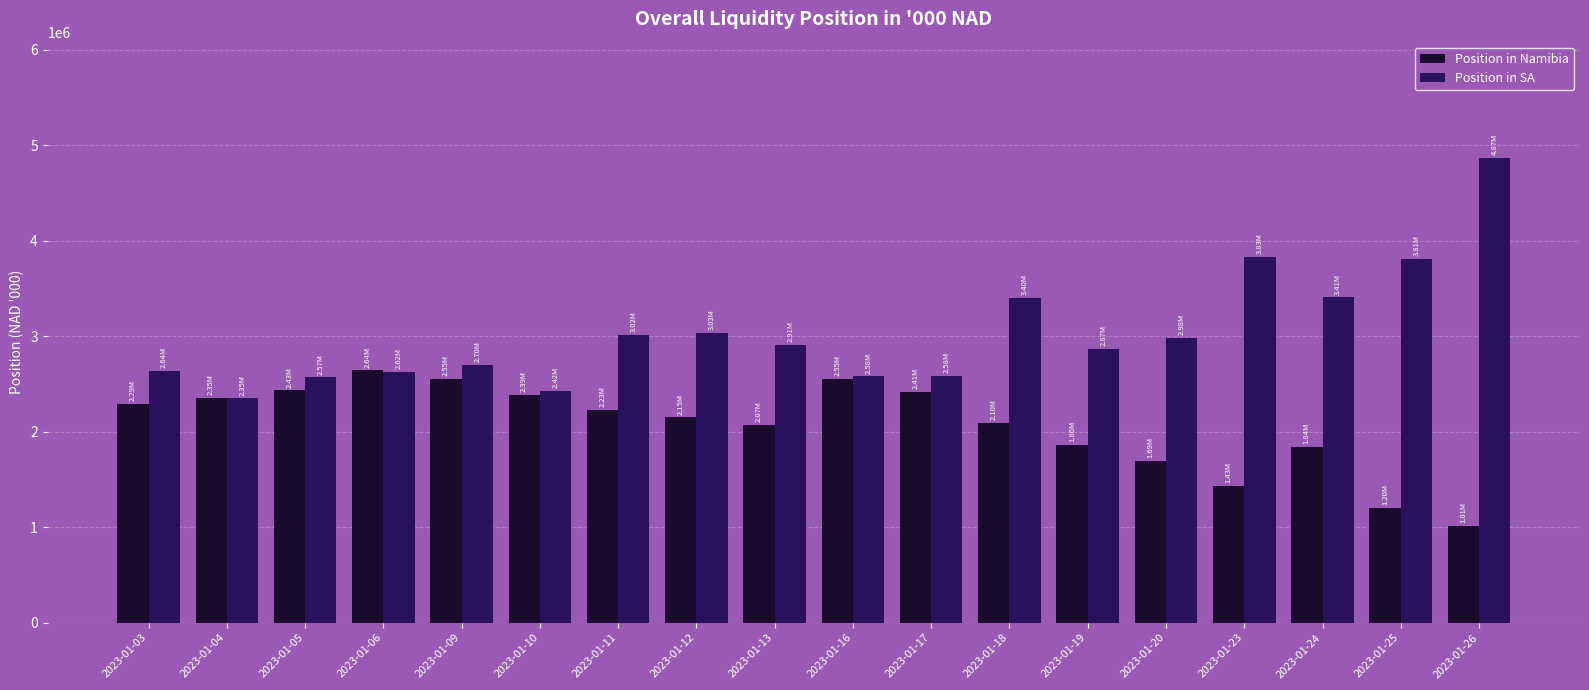

Does the chart contain stacked bars?

No